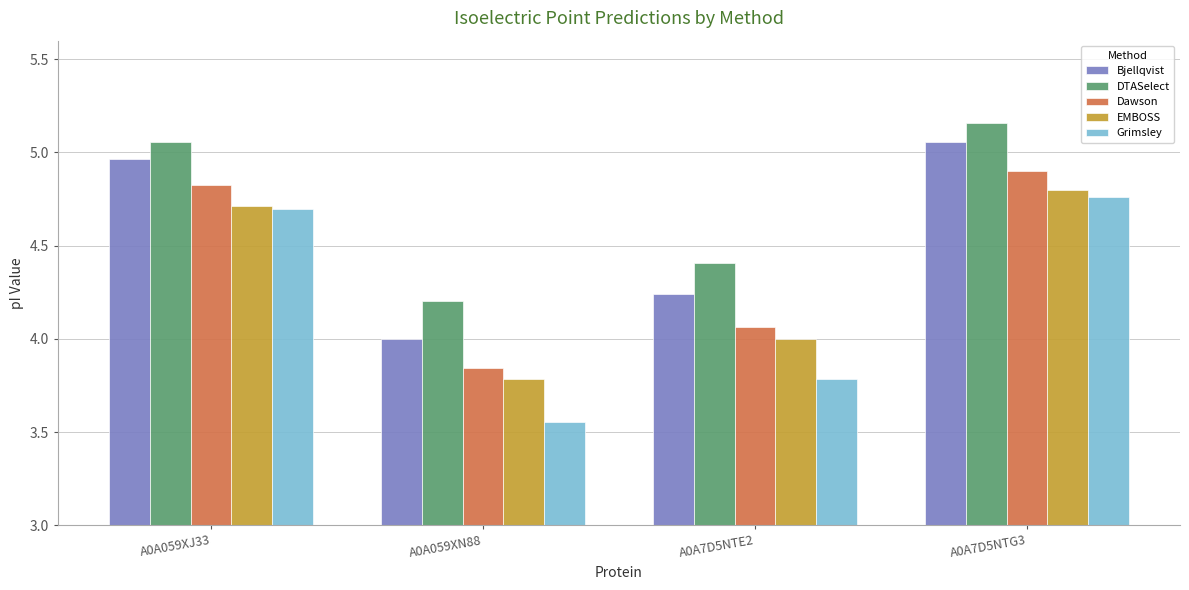

What is the sum of the EMBOSS values at A0A7D5NTG3 and A0A059XN88?

8.6